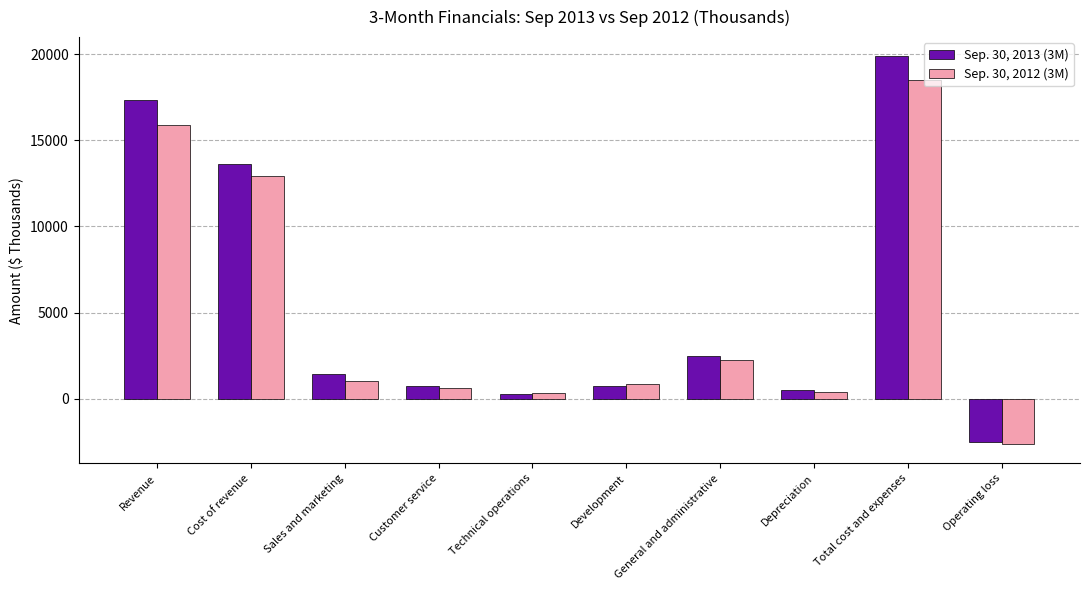

Rank the series by their maximum value, from highest to lowest.

Sep. 30, 2013 (3M), Sep. 30, 2012 (3M)